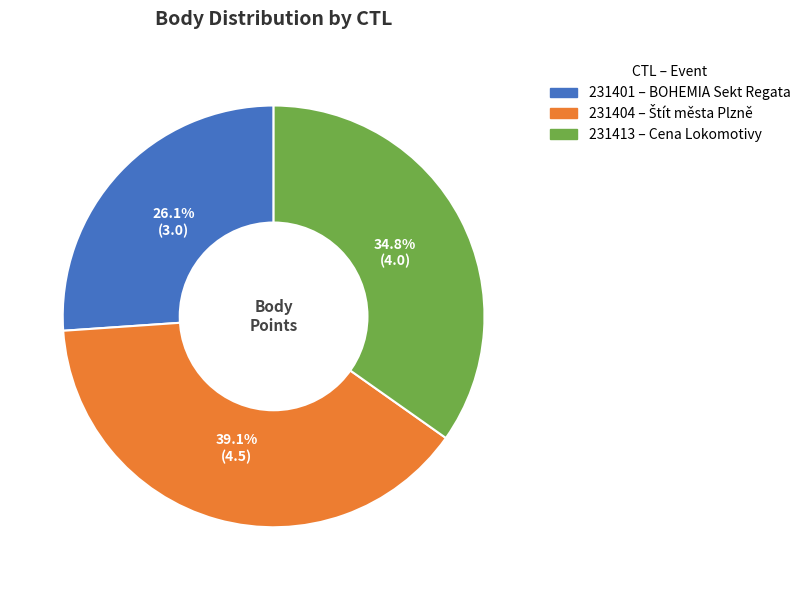

What percentage is the 231404 slice, to the nearest percent?

39%